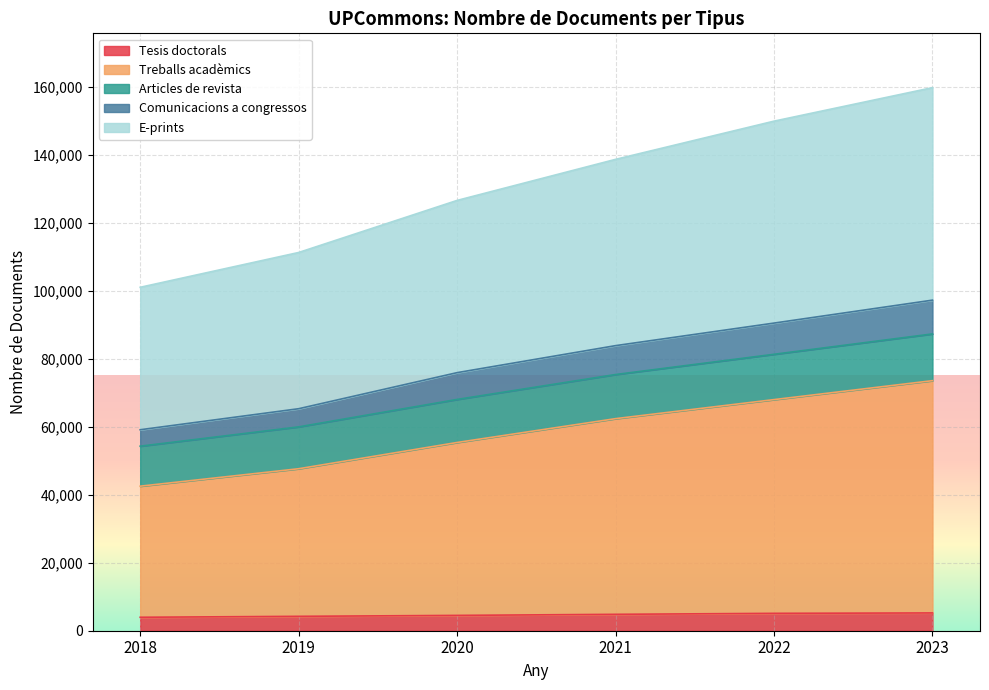

List the labels in order of Comunicacions a congressos value, largest first.

2023, 2022, 2021, 2020, 2019, 2018